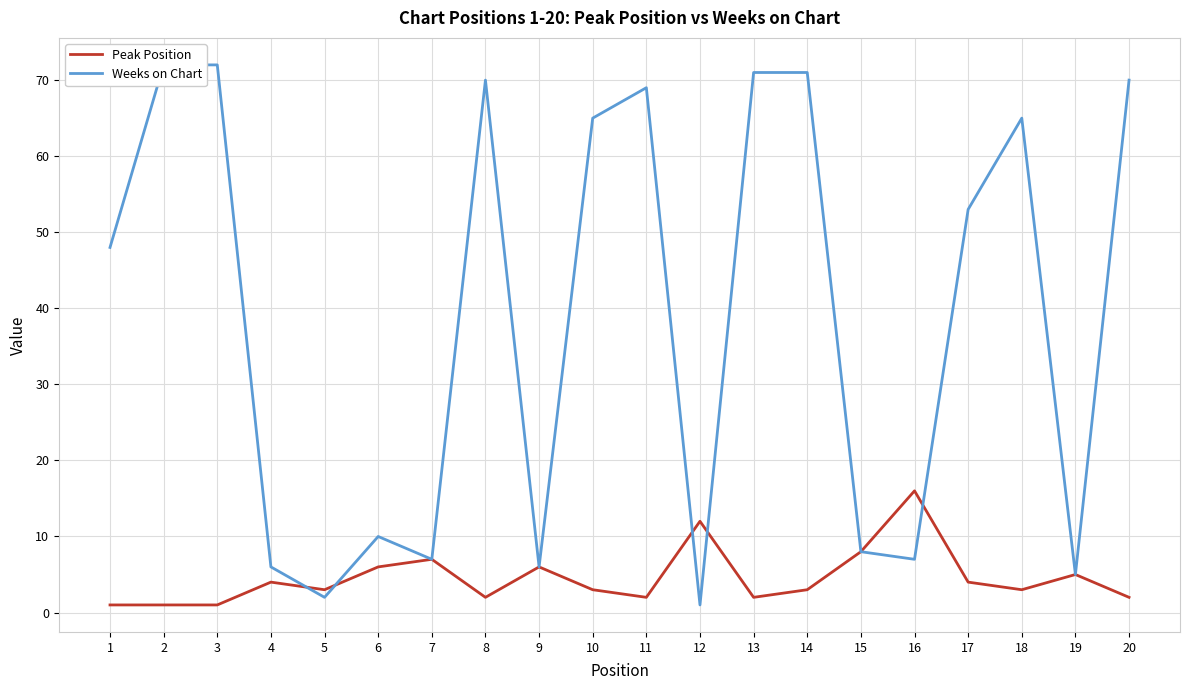

Which has a higher value, 1 or 9?

9